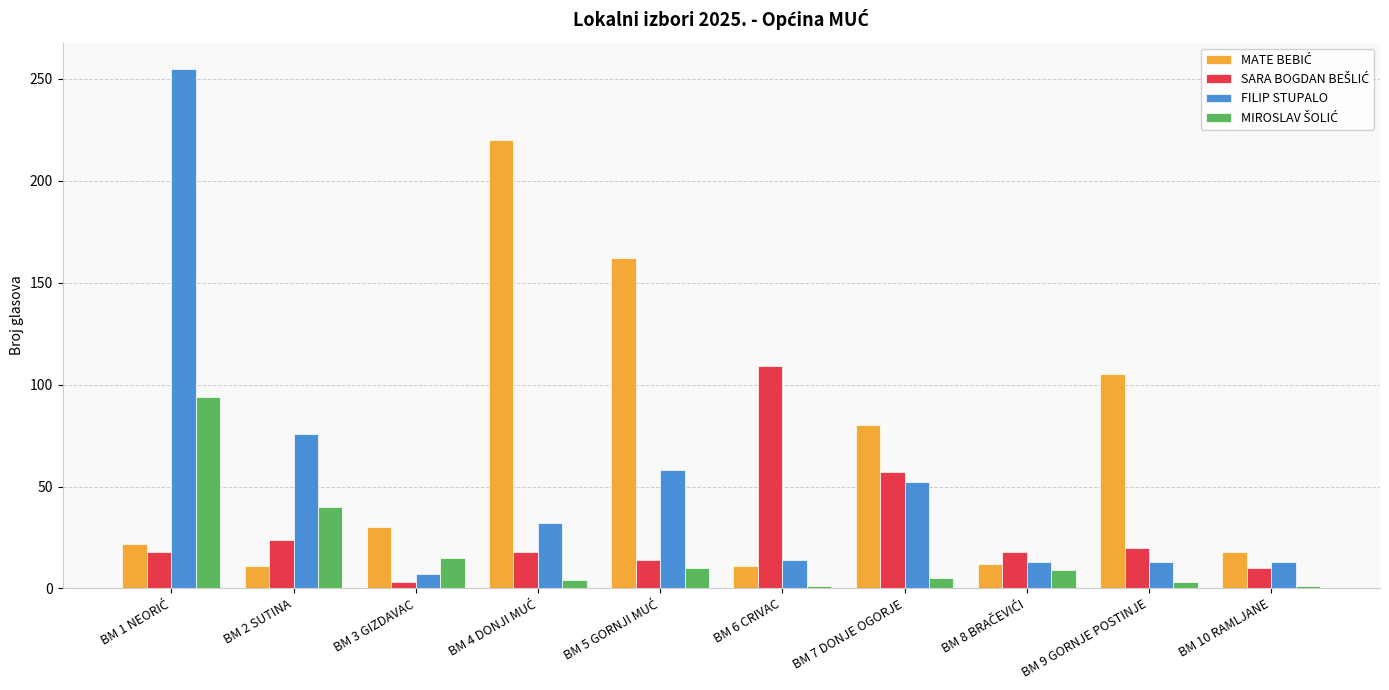

What is the greatest value displayed?

255